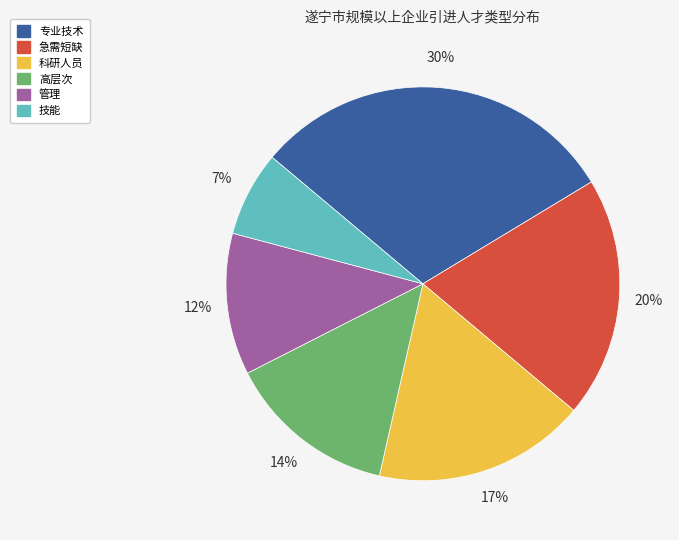

To the nearest percent, what is the difference between the largest and smallest slice percentages?

23%